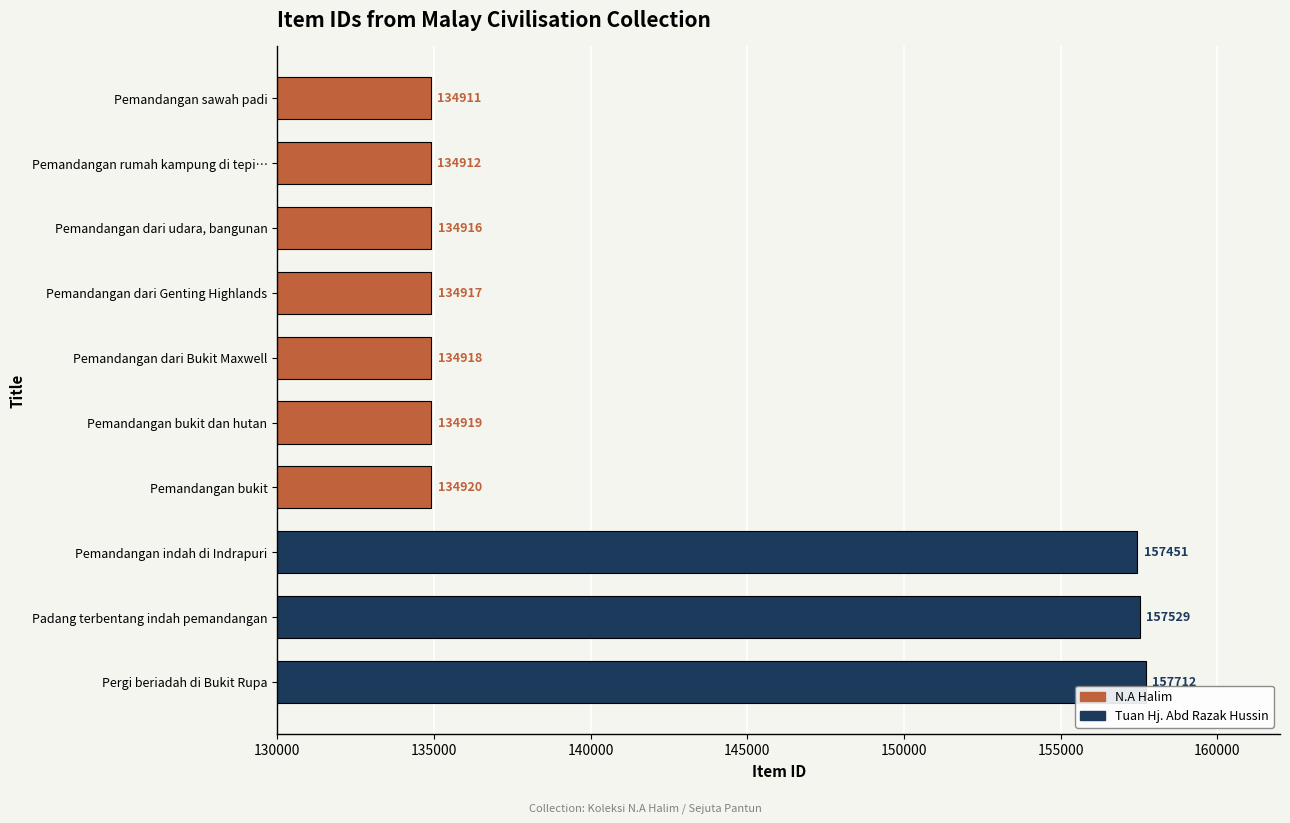

At which label is the value closest to 146311?

Pemandangan indah di Indrapuri